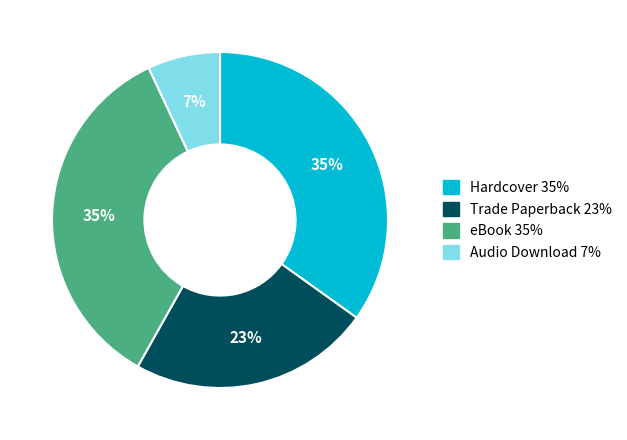

Is eBook the majority of the pie?

No